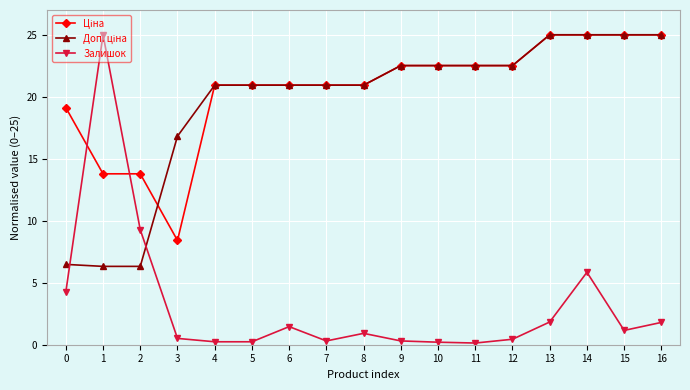

At which category is the sum across all series the highest?

14